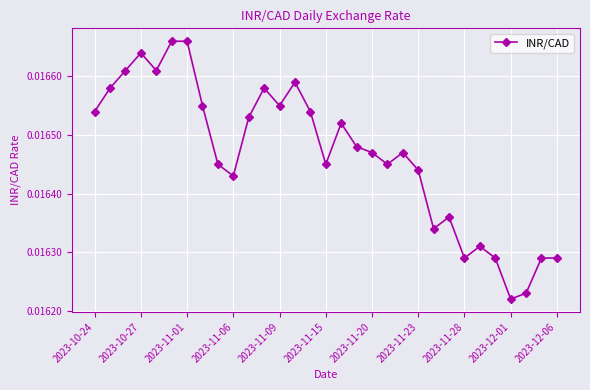

How many lines are shown in the chart?

1